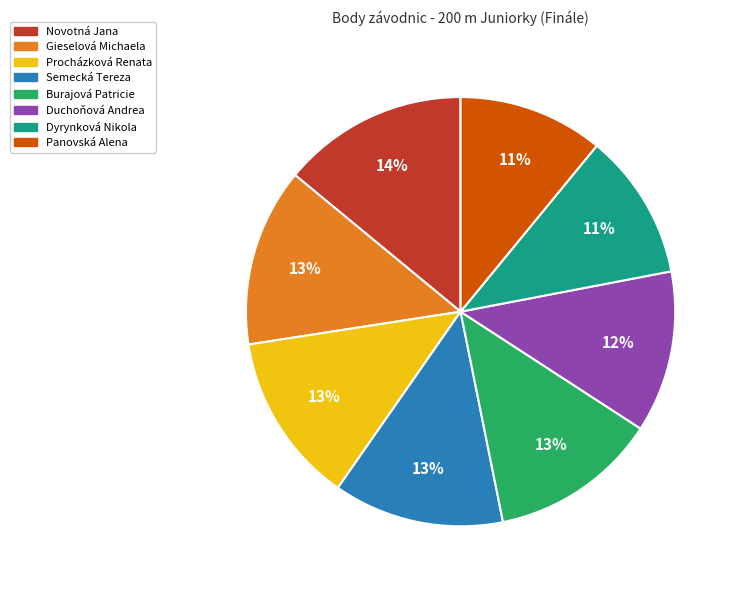

Count the number of slices in the pie.

8